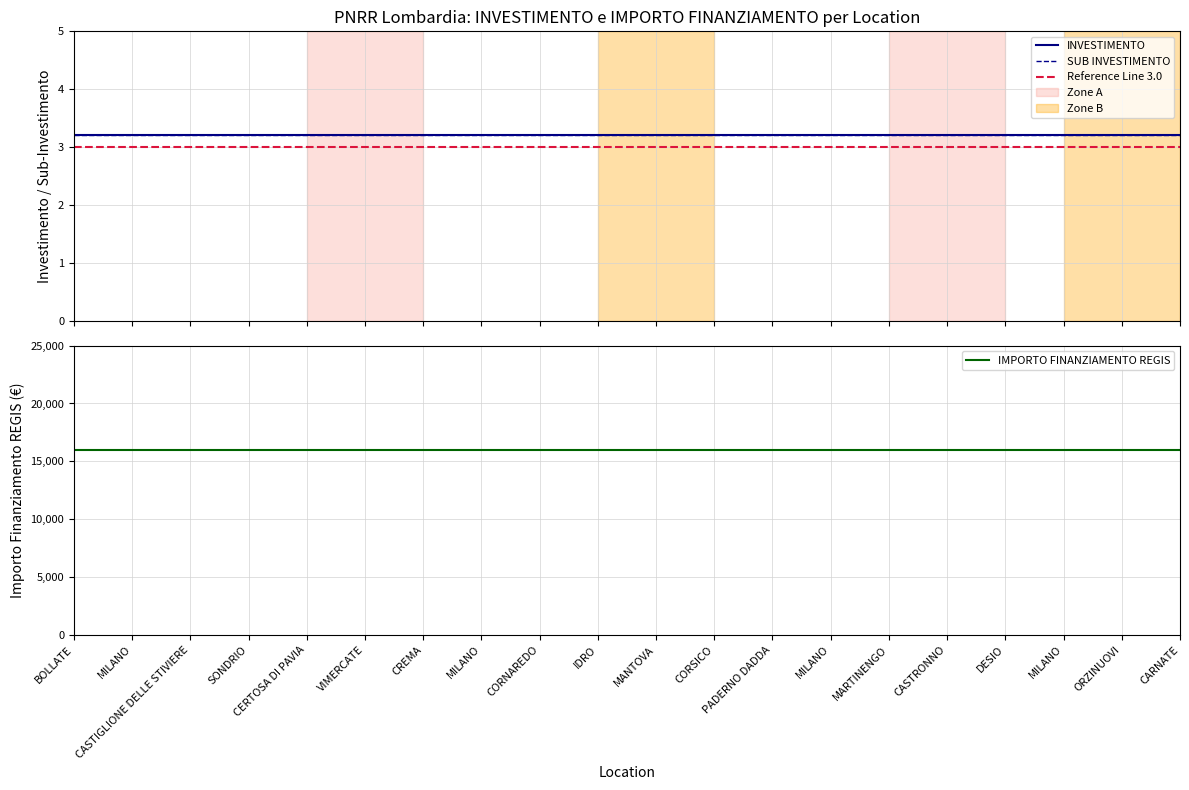

Which series has the largest total across all categories?

IMPORTO FINANZIAMENTO REGIS